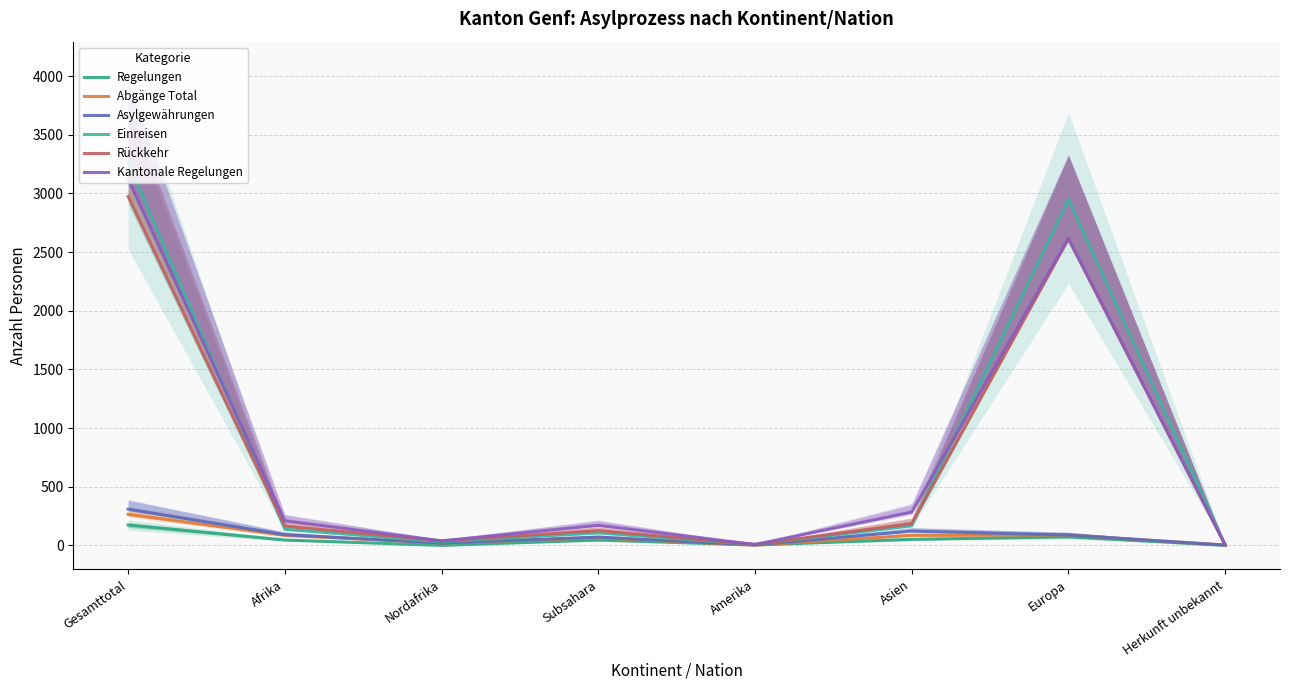

The Abgänge Total series shows 14.5 at Subsahara. True or false?

False